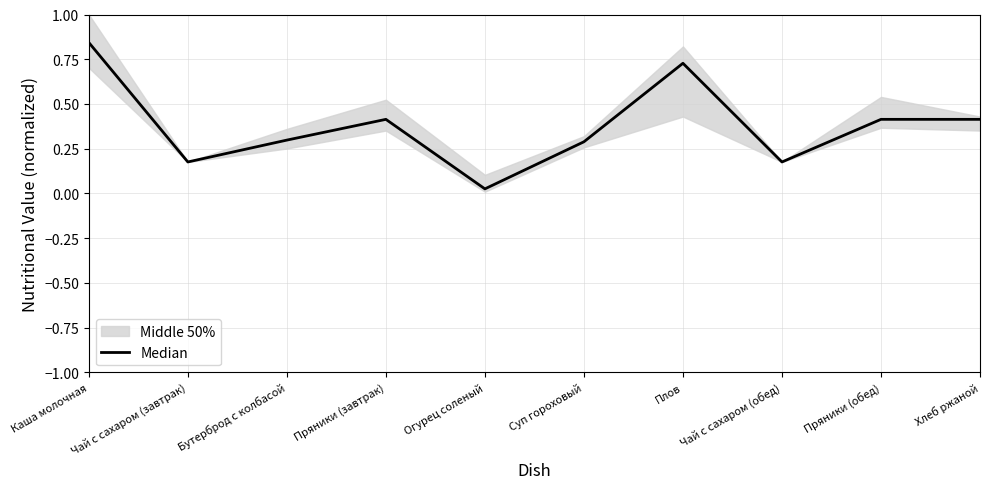

True or false: the data has more than 0 interior local peaks.

True